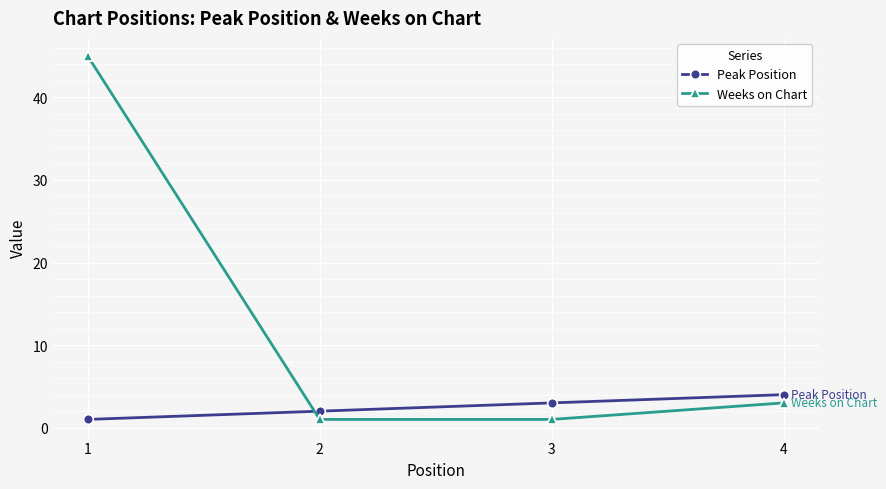

At which category is the sum across all series the highest?

1